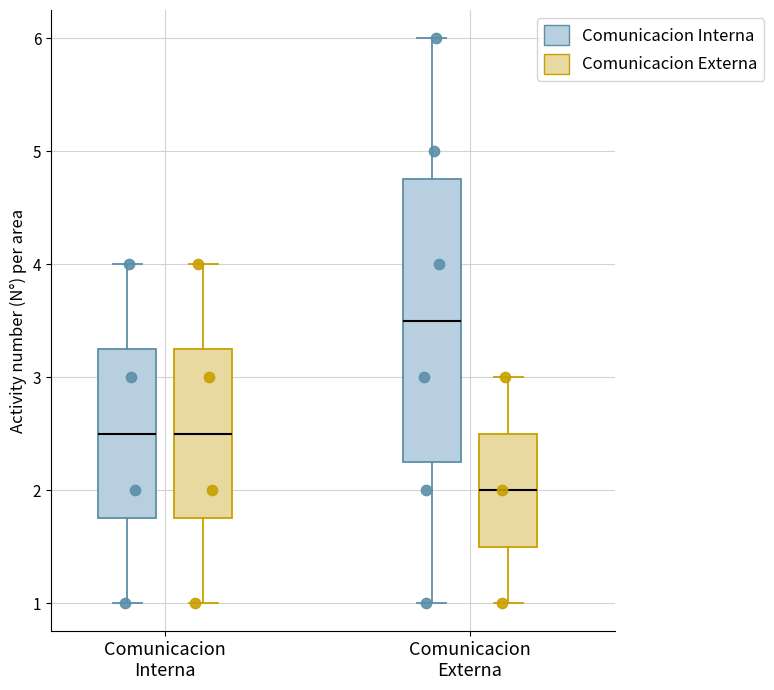

Reading left to right, read every box against the y-axis: the position of its median line, the range the box covers, and the ends of its whiskers. The values are not printed on the chart, so give them approximately, as read against the axis.

Comunicacion Interna (Comunicacion Interna): median 2.5, box 1.8 to 3.3, whiskers 1.0 to 4.0
Comunicacion Interna (Comunicacion Externa): median 2.5, box 1.8 to 3.3, whiskers 1.0 to 4.0
Comunicacion Externa (Comunicacion Interna): median 3.5, box 2.3 to 4.8, whiskers 1.0 to 6.0
Comunicacion Externa (Comunicacion Externa): median 2.0, box 1.5 to 2.5, whiskers 1.0 to 3.0